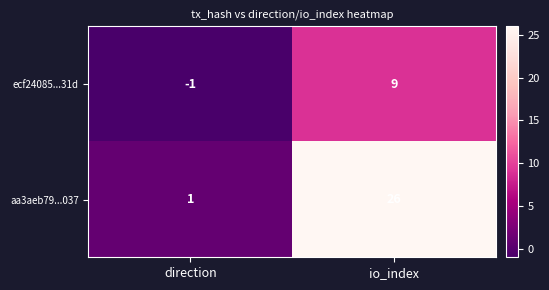

Which series has the largest total across all categories?

aa3aeb79...037